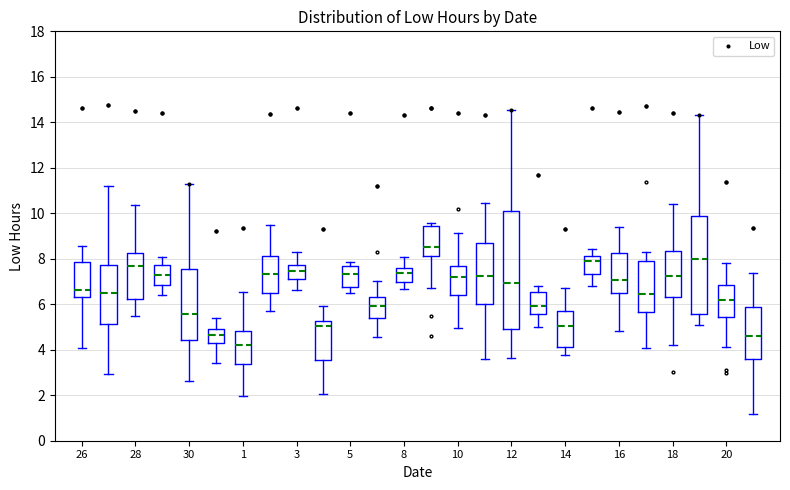

What is the range of Y values (max minus min)?

5.5